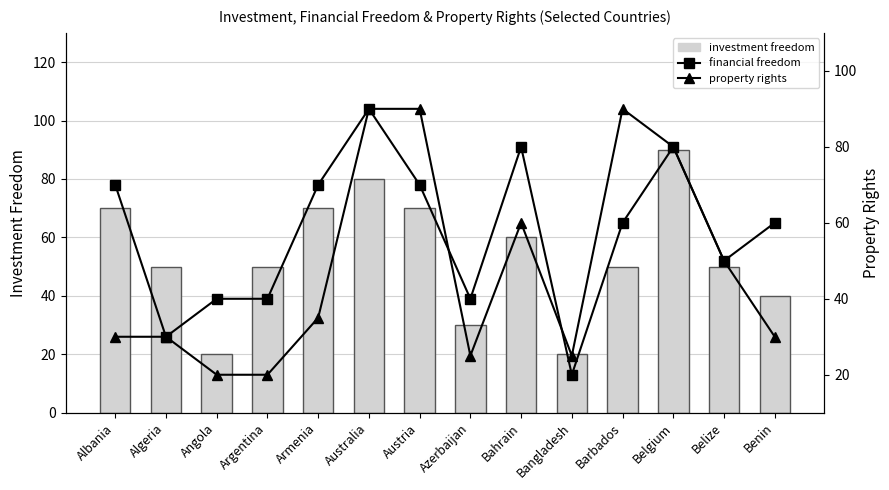

Reading right to left, list all the values displayed in this chart.

investment freedom: Benin=40	Belize=50	Belgium=90	Barbados=50	Bangladesh=20	Bahrain=60	Azerbaijan=30	Austria=70	Australia=80	Armenia=70	Argentina=50	Angola=20	Algeria=50	Albania=70
financial freedom: Benin=60	Belize=50	Belgium=80	Barbados=60	Bangladesh=20	Bahrain=80	Azerbaijan=40	Austria=70	Australia=90	Armenia=70	Argentina=40	Angola=40	Algeria=30	Albania=70
property rights: Benin=30	Belize=50	Belgium=80	Barbados=90	Bangladesh=25	Bahrain=60	Azerbaijan=25	Austria=90	Australia=90	Armenia=35	Argentina=20	Angola=20	Algeria=30	Albania=30